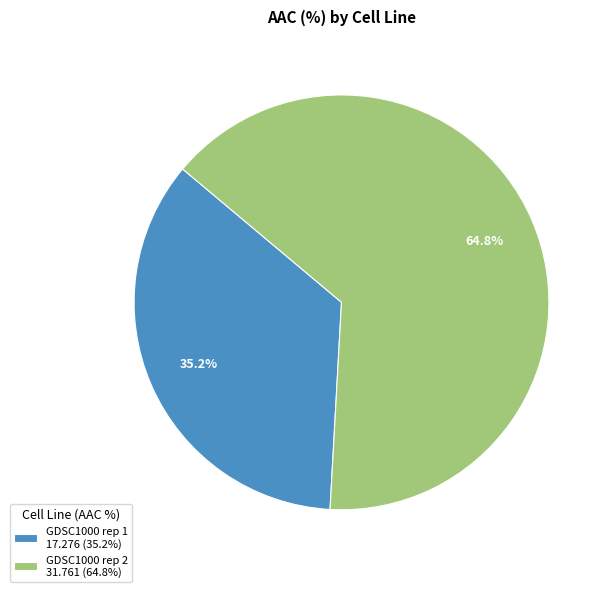

Rank the categories by value from lowest to highest.

GDSC1000 rep 1, GDSC1000 rep 2